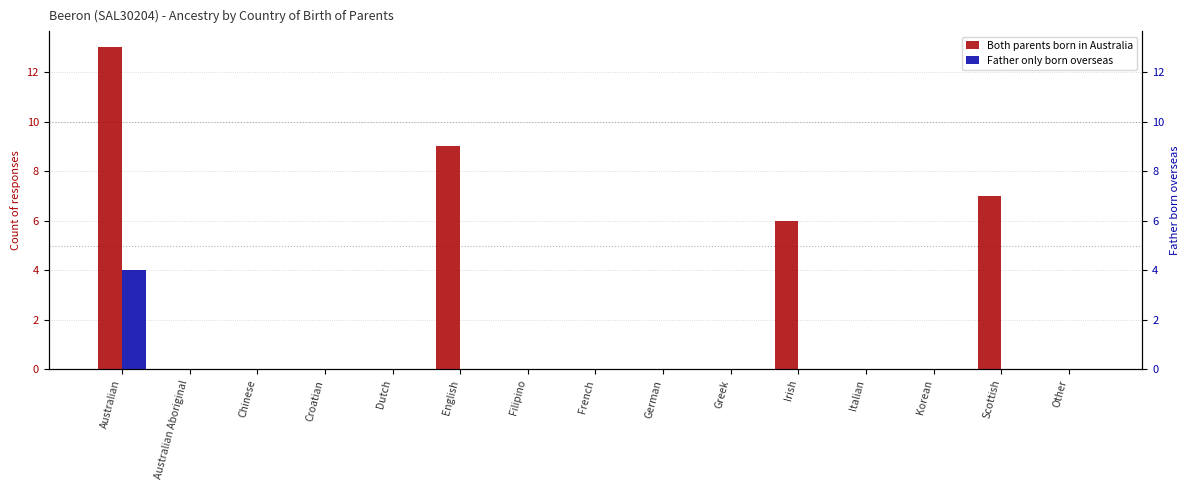

What is the label of the 5th bar from the left?

Dutch